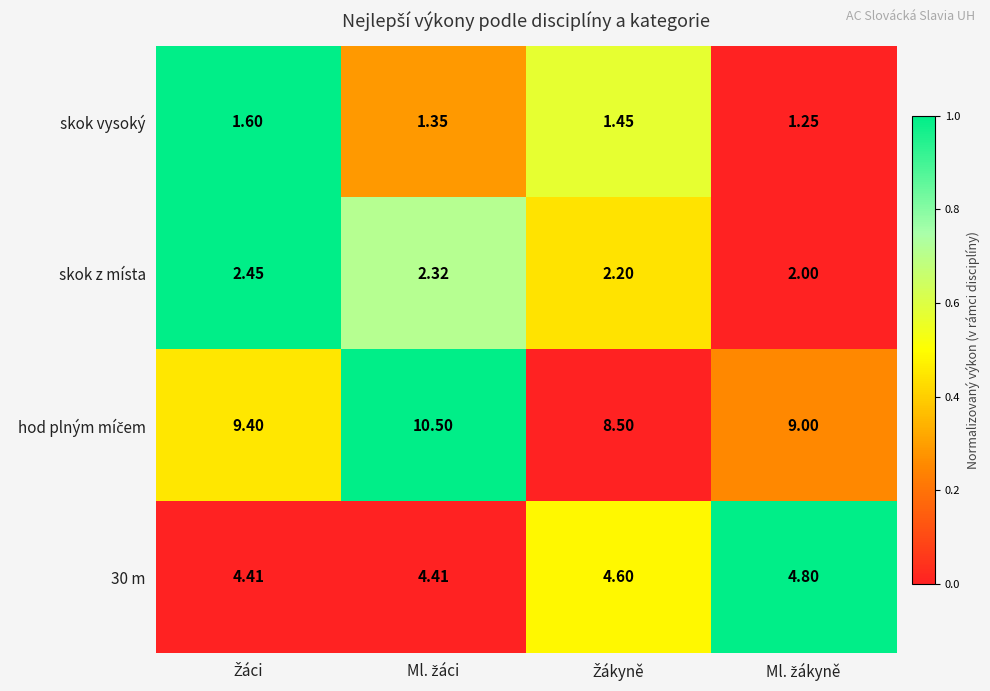

How many distinct data groups are displayed?

4